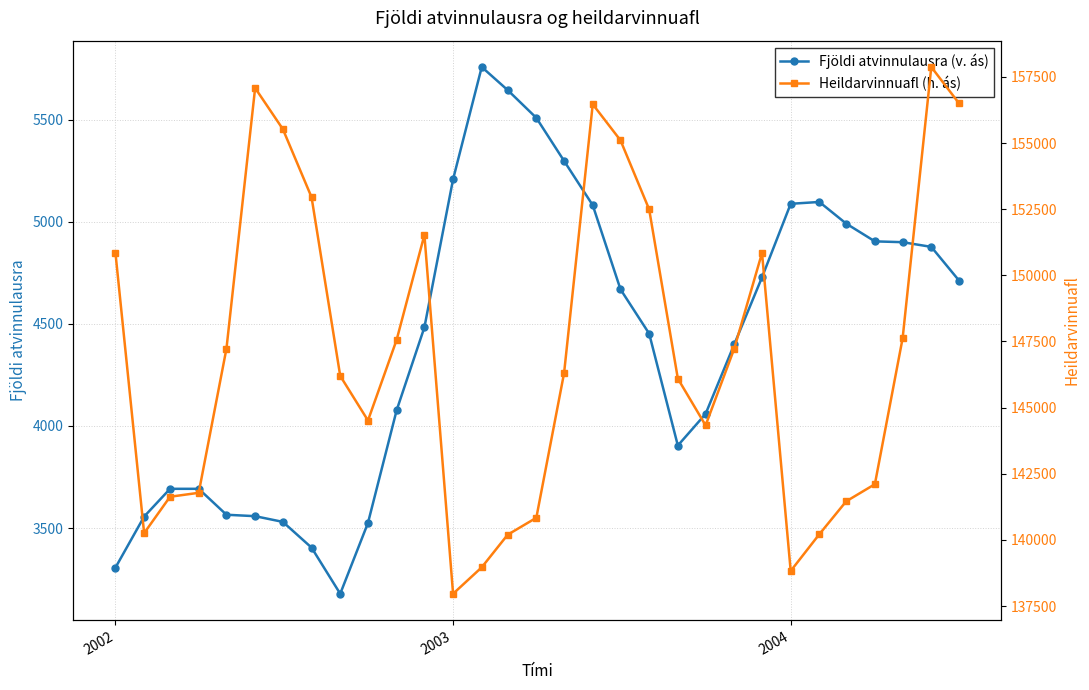

True or false: Fjöldi atvinnulausra (v. ás) has more than 0 interior local peaks.

True